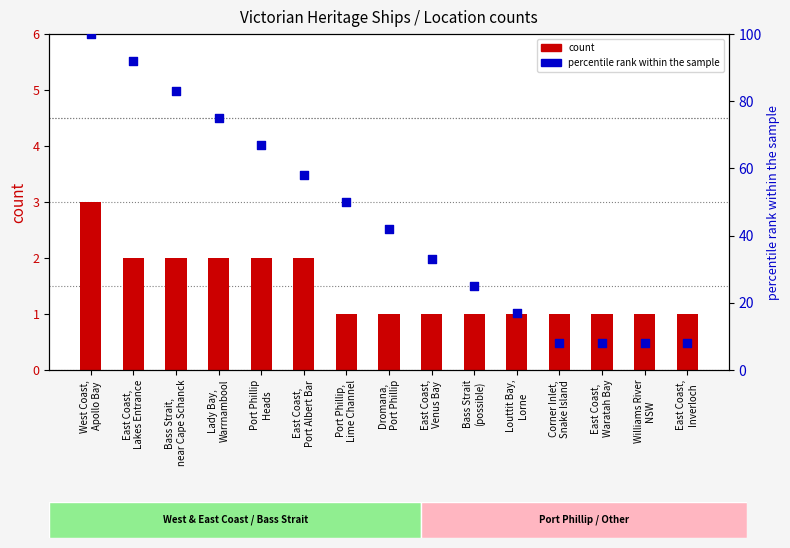

Which series has the largest Y range (max minus min)?

percentile rank within the sample